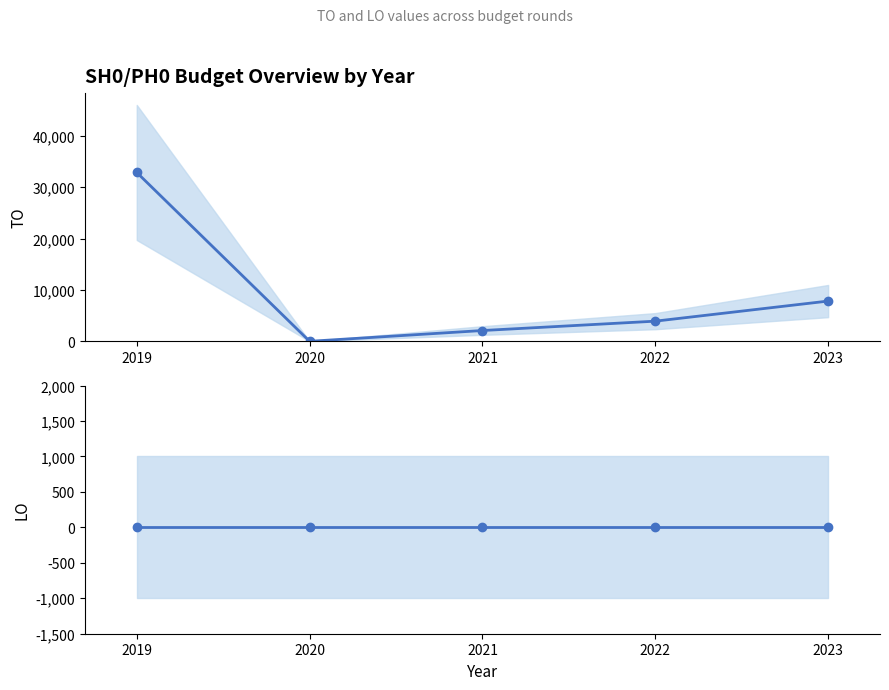

What is the value of the TO point at the 4th from the left?

3923